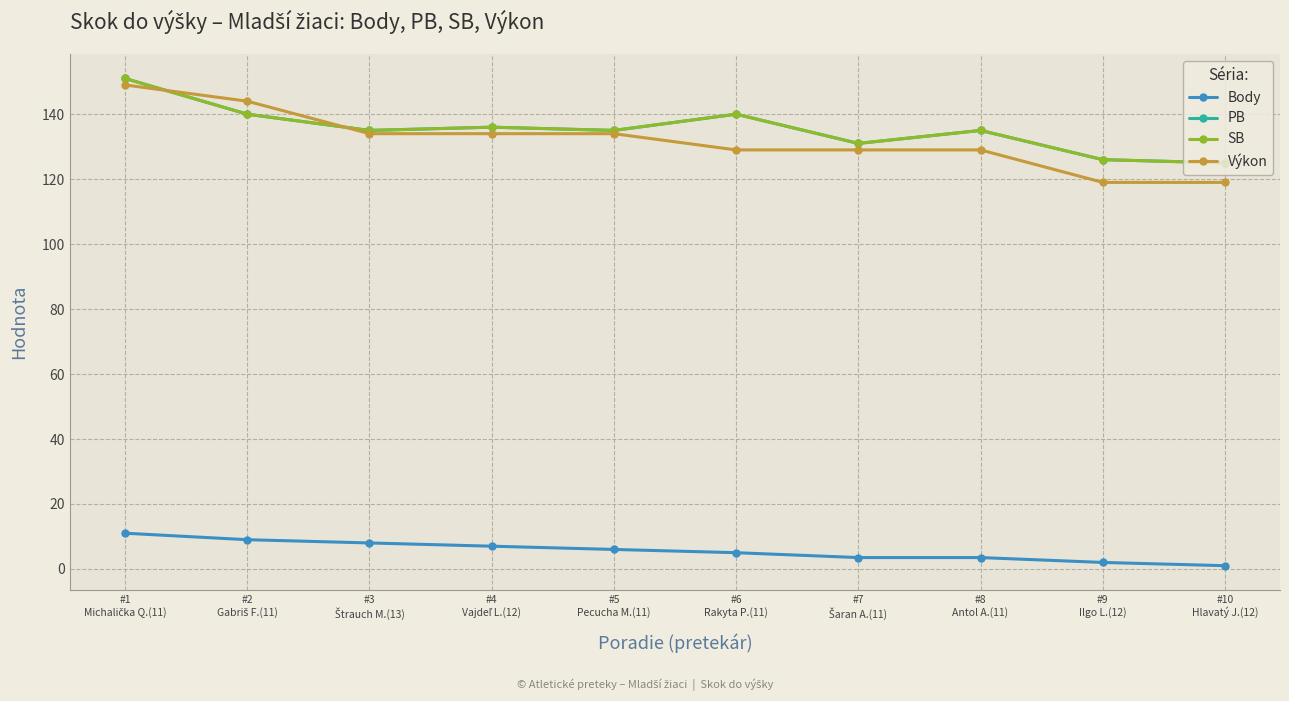

Rank the series at #9
Ilgo L.(12) from lowest to highest value.

Body, Výkon, PB, SB